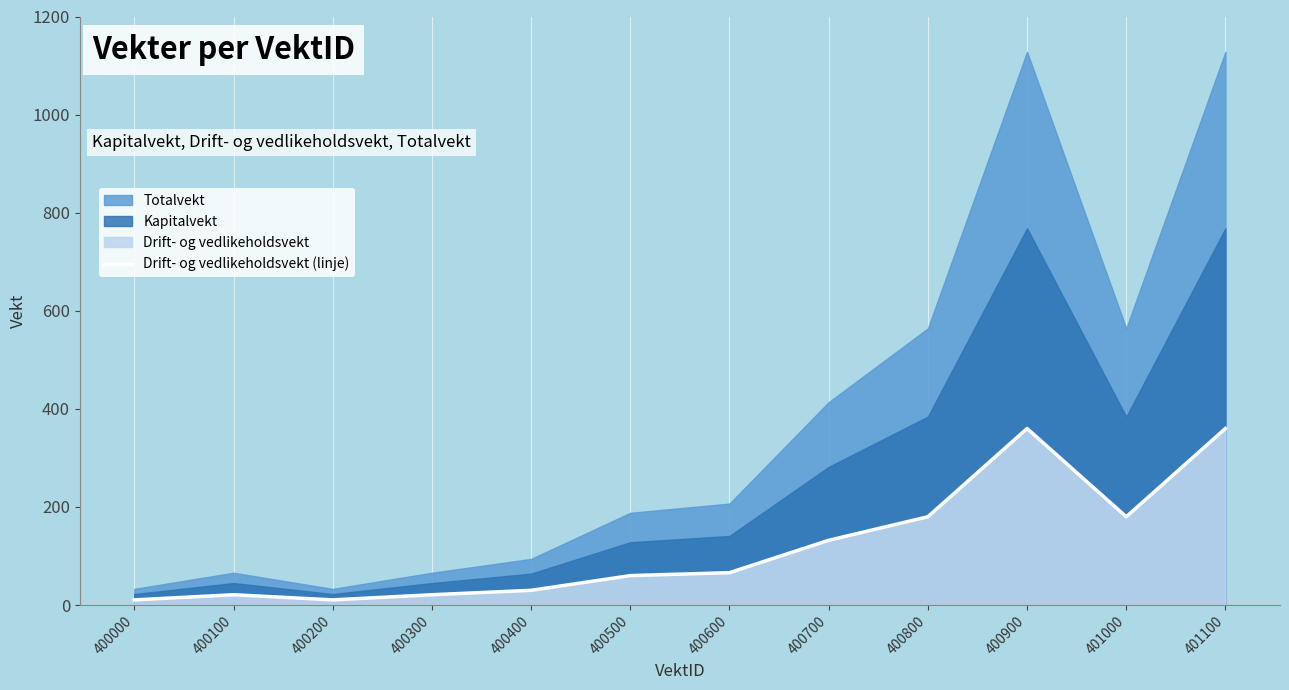

Which category has the highest value across all series?

400900